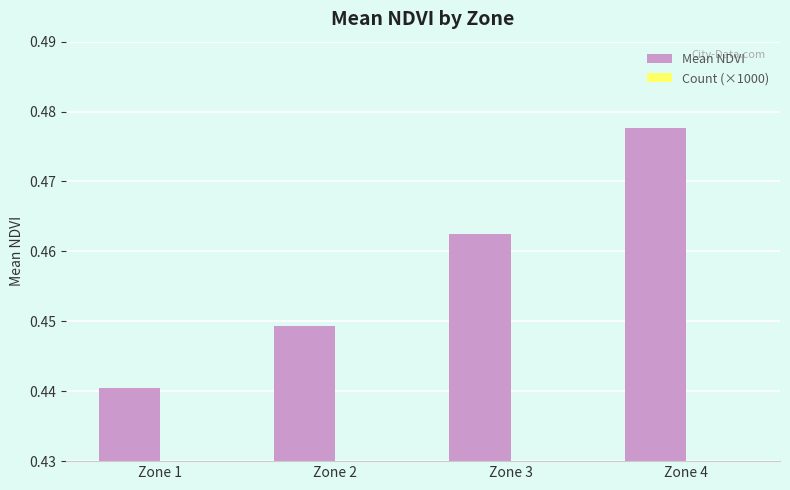

Reading left to right, transcribe all the data shown in this chart.

Mean NDVI: 0.4	0.4	0.5	0.5
Count (×1000): 0.0	0.1	0.1	0.0